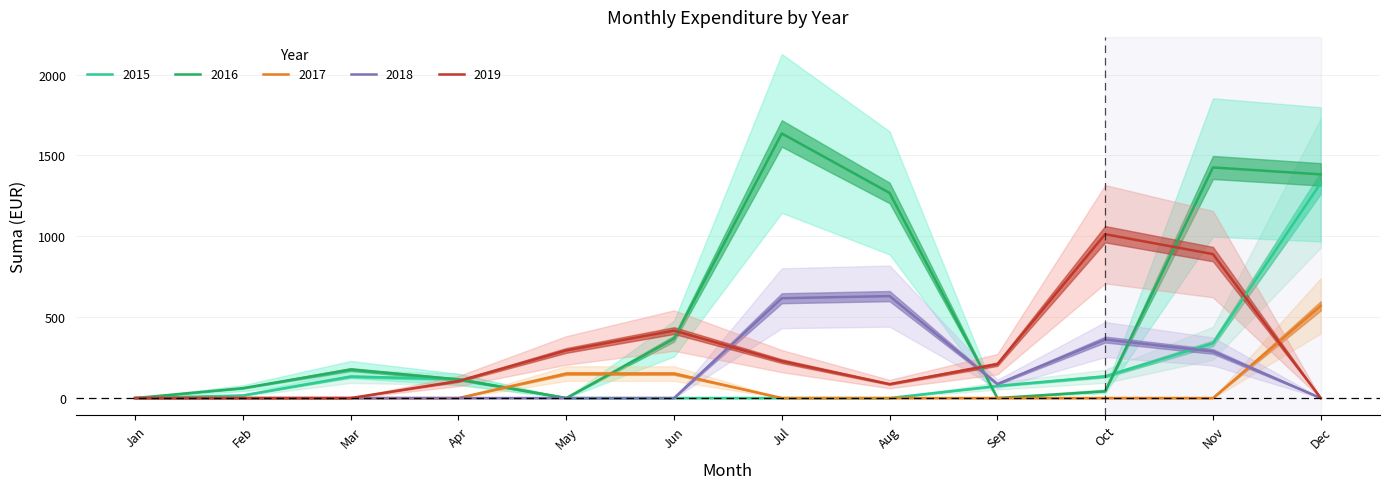

True or false: 2015 has more than 0 interior local peaks.

True